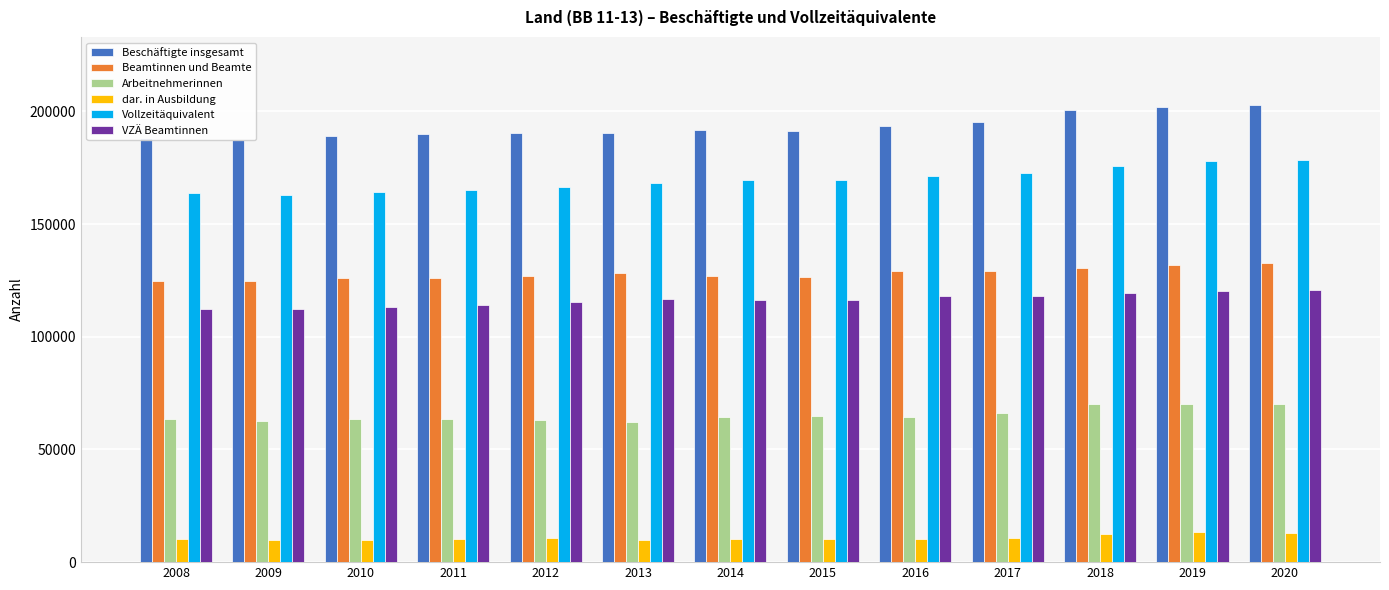

What is the difference between the maximum and minimum values in the Arbeitnehmerinnen series?

8060